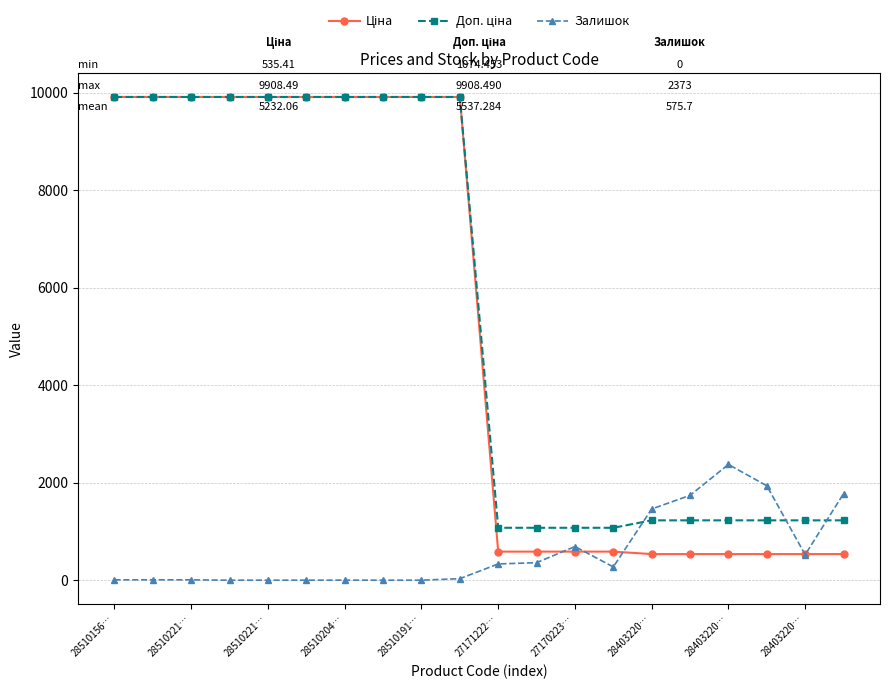

At how many categories does at least one series exceed 8155?

10